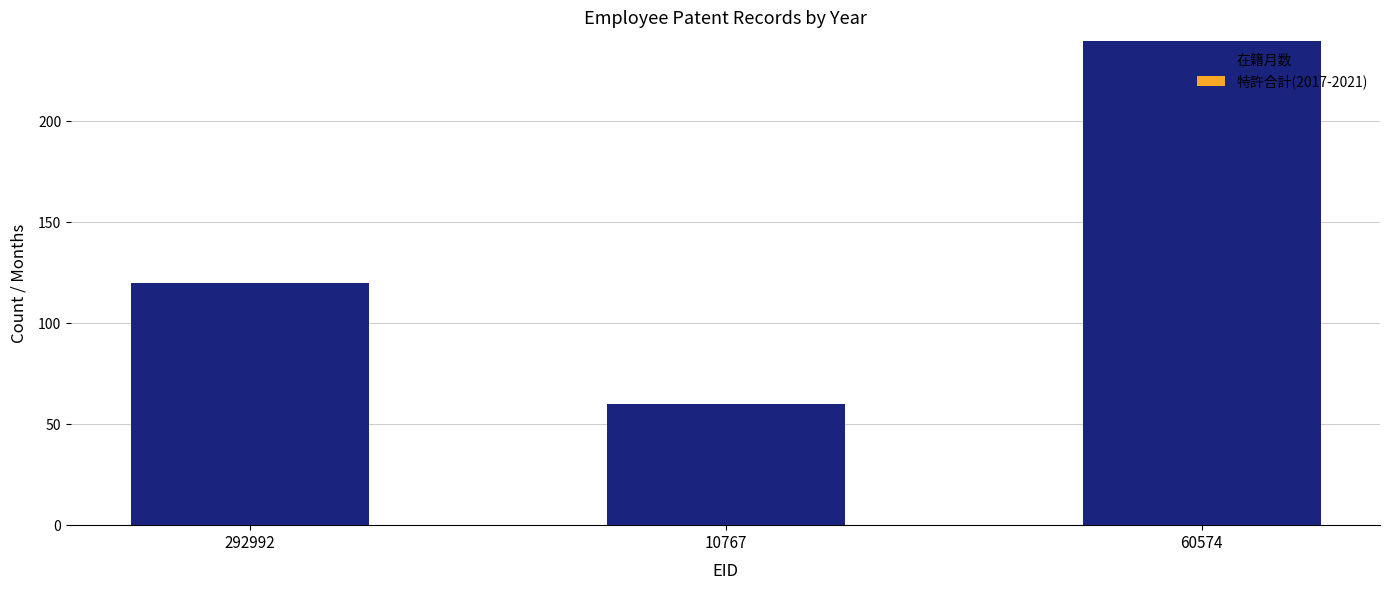

Rank the categories by value from highest to lowest.

60574, 292992, 10767